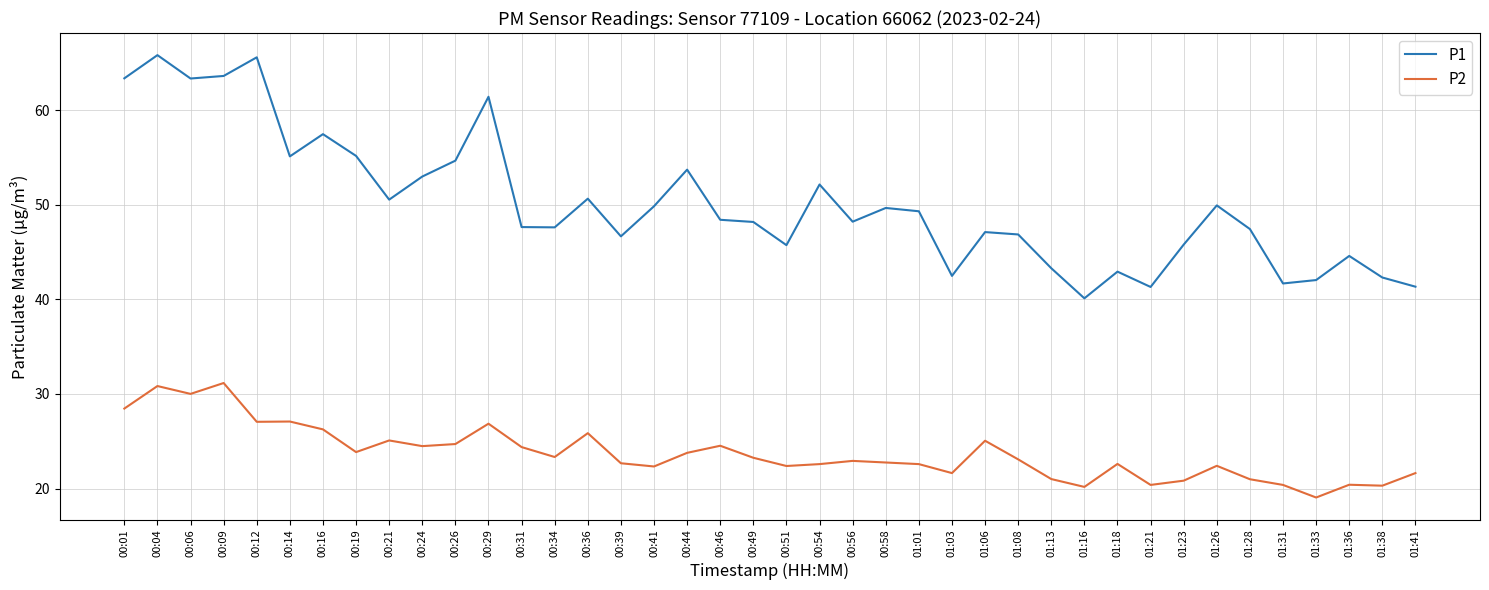

What are all the series names shown in the legend?

P1, P2